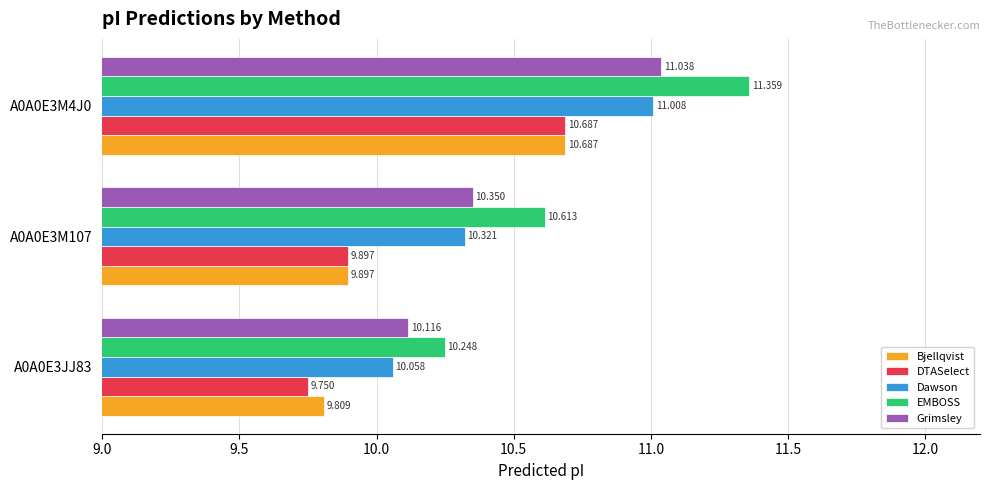

Is the value of Bjellqvist at A0A0E3M107 greater than the value of EMBOSS at A0A0E3M107?

No